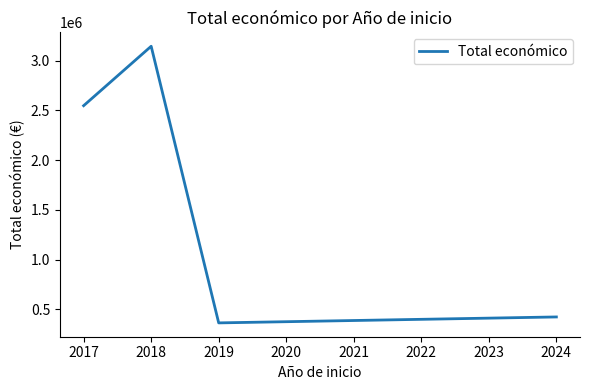

The value at 2018 is 3143078. True or false?

True